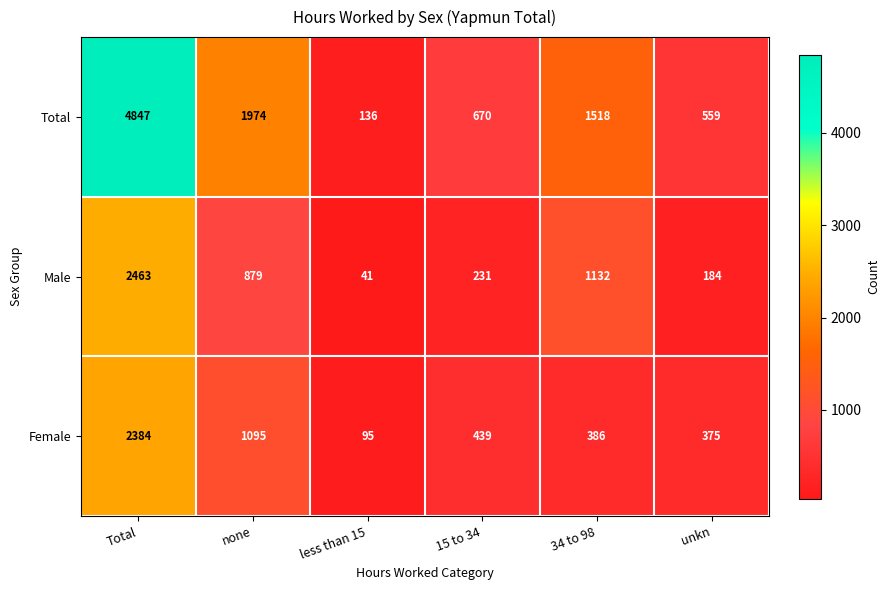

True or false: Male has a value of 67 at 15 to 34.

False